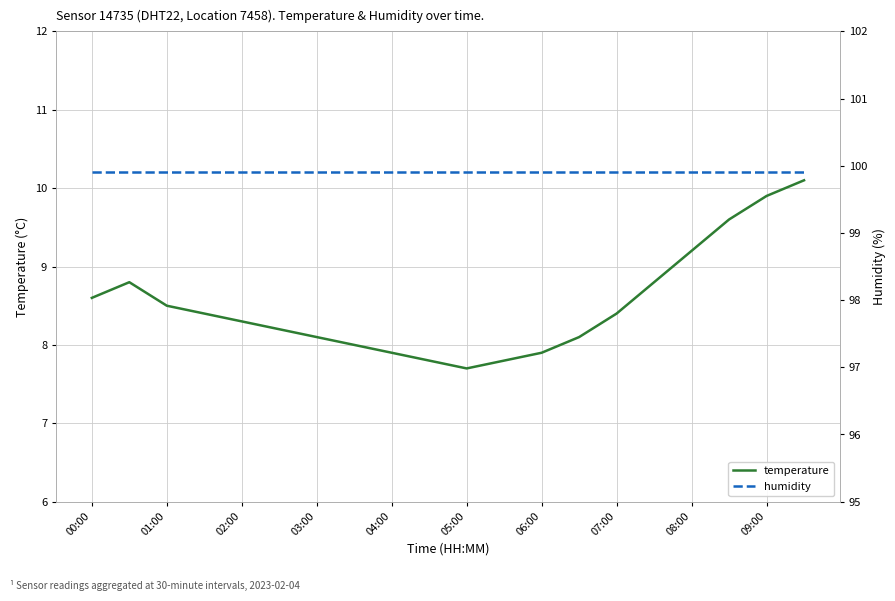

What is the lowest value of the temperature series?

7.7